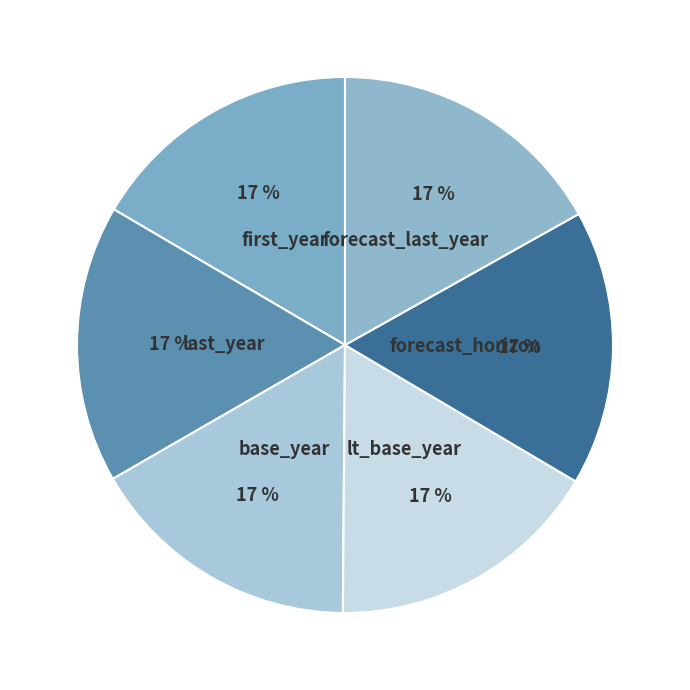

How many slices are in this pie chart?

6